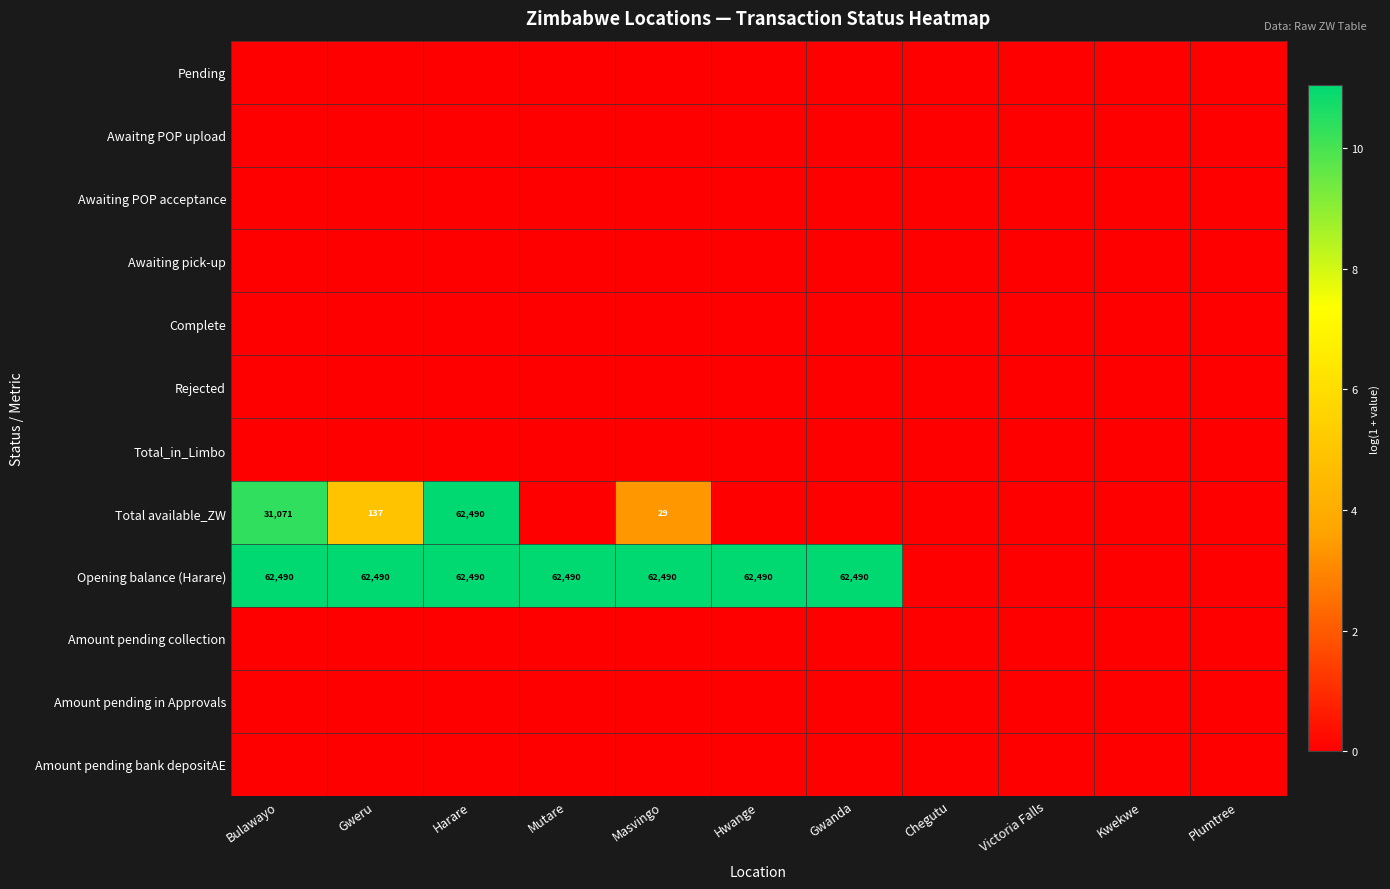

At which category is the sum across all series the highest?

Harare